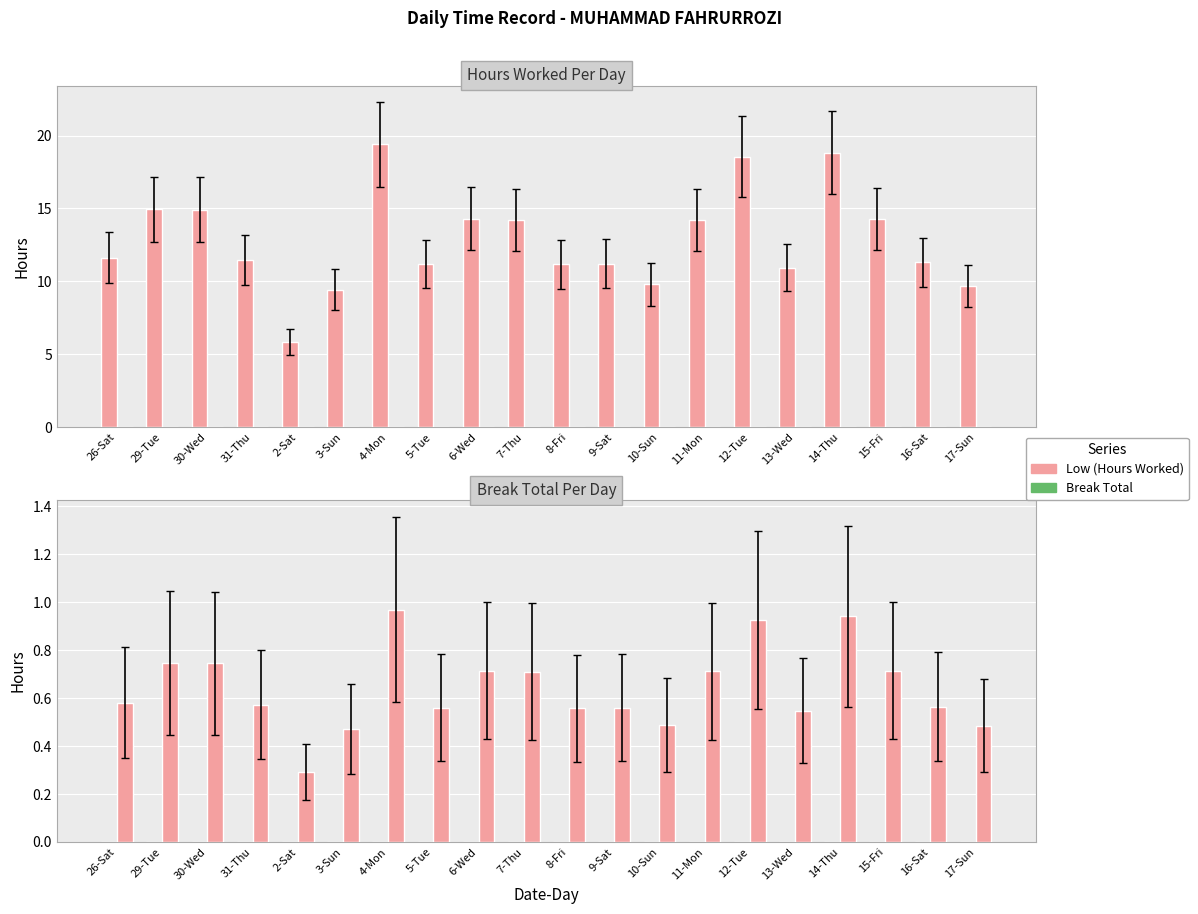

The value of Low (Hours Worked) at 26-Sat is 1.0. True or false?

False